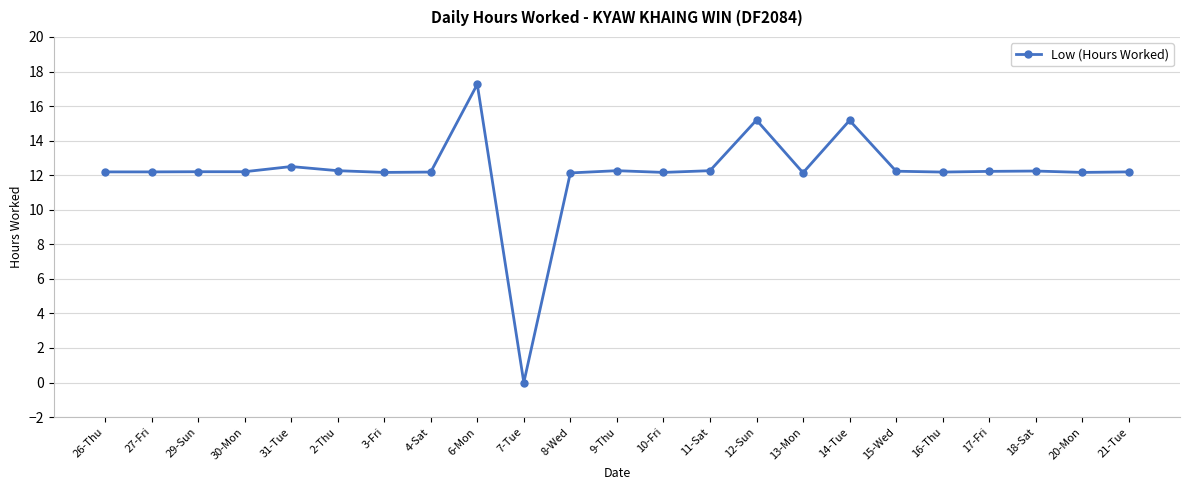

What value does the data have at 2-Thu?

12.3